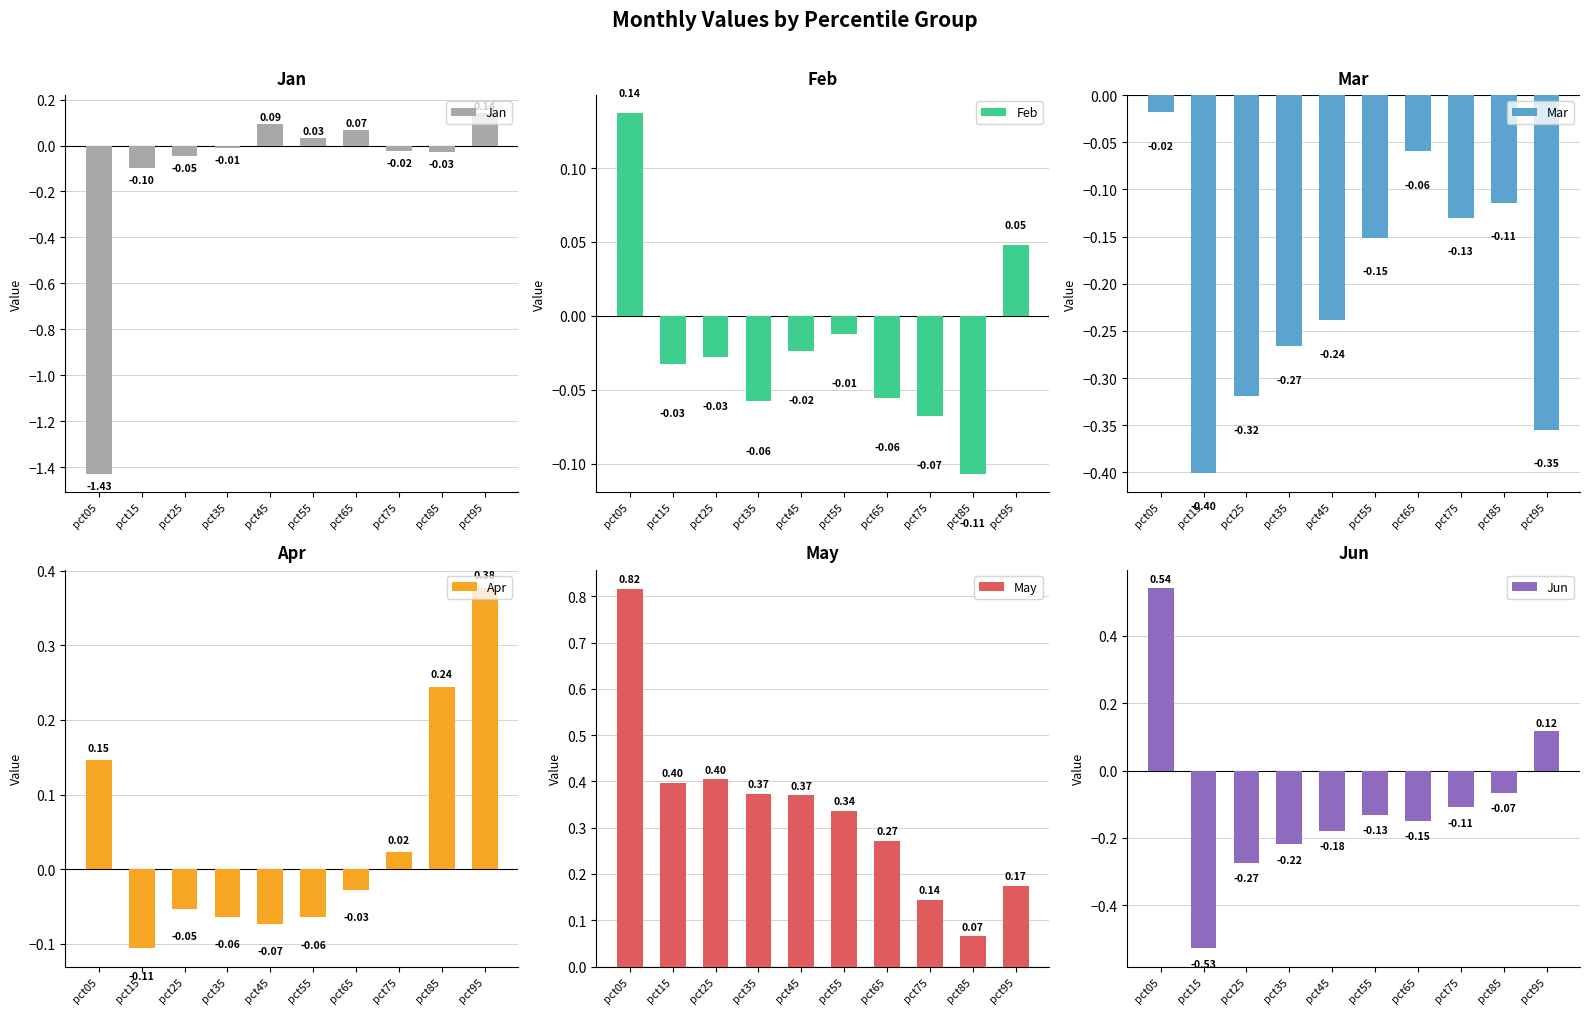

The Mar series shows -0.4 at pct15. True or false?

True